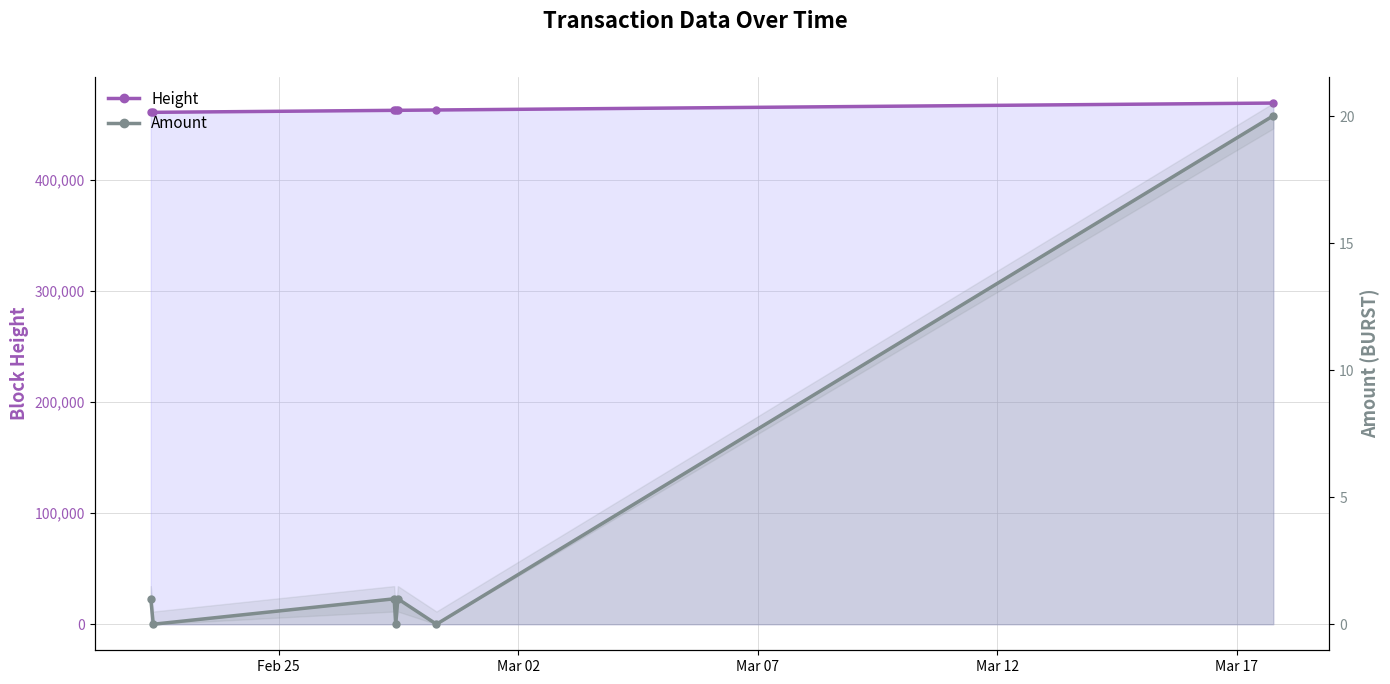

How many data points does each series have?

7